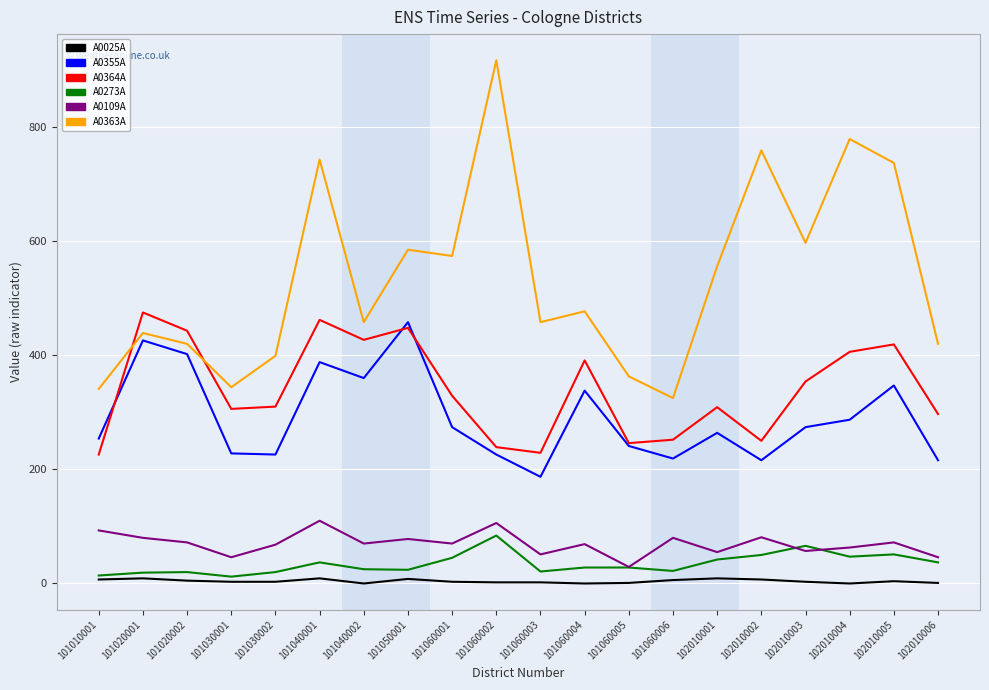

At which category is the sum across all series the highest?

101040001